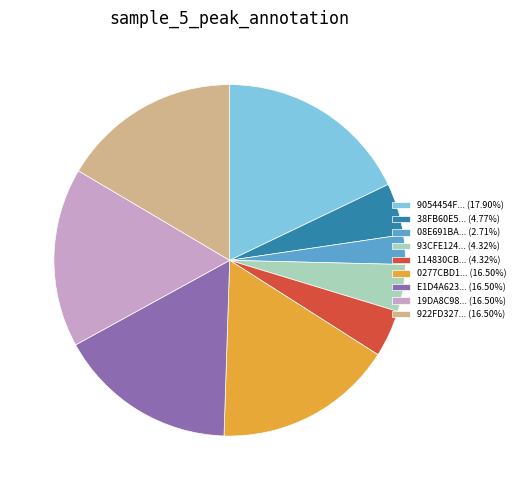

Is there a majority slice in this chart?

No